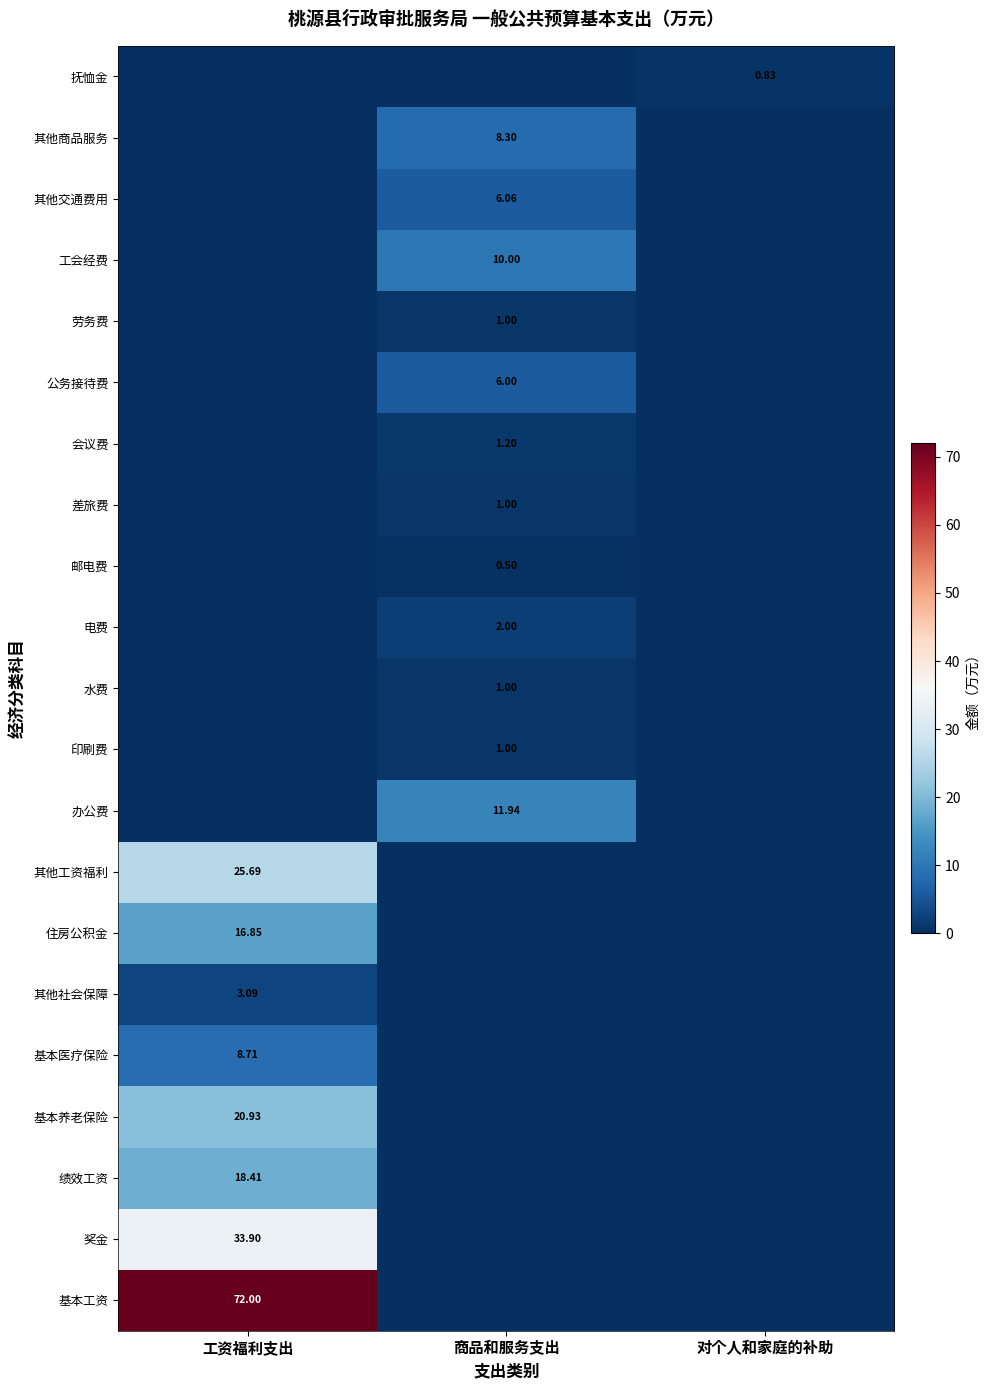

Is it true that 水费 equals -0.5 at 对个人和家庭的补助?

False